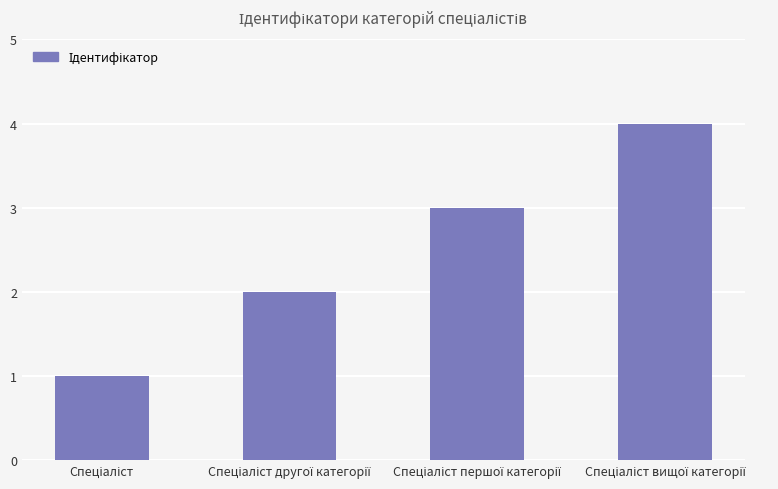

What is the sum of all values?

10